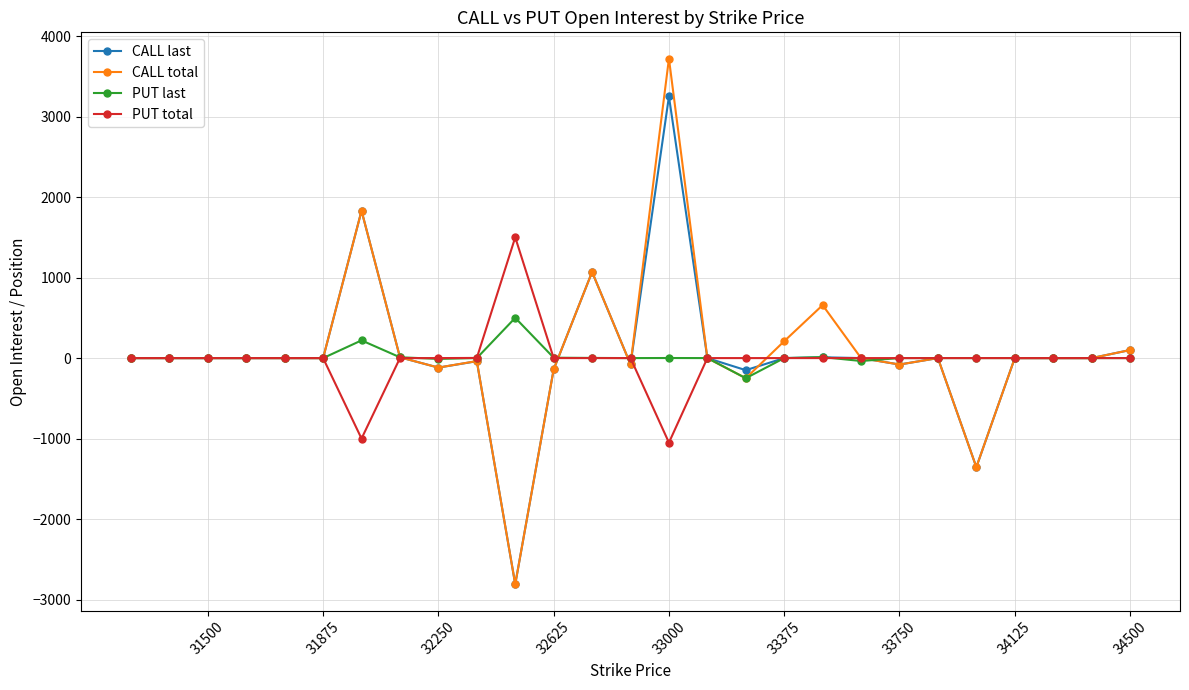

Rank the series by their maximum value, from highest to lowest.

CALL total, CALL last, PUT total, PUT last